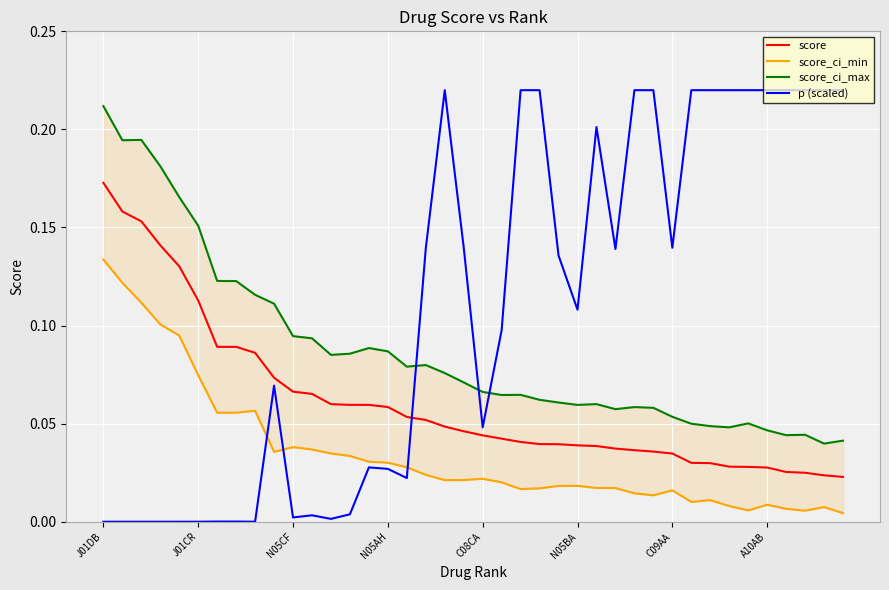

True or false: p (scaled) has a value of 0.0 at J01CR.

True